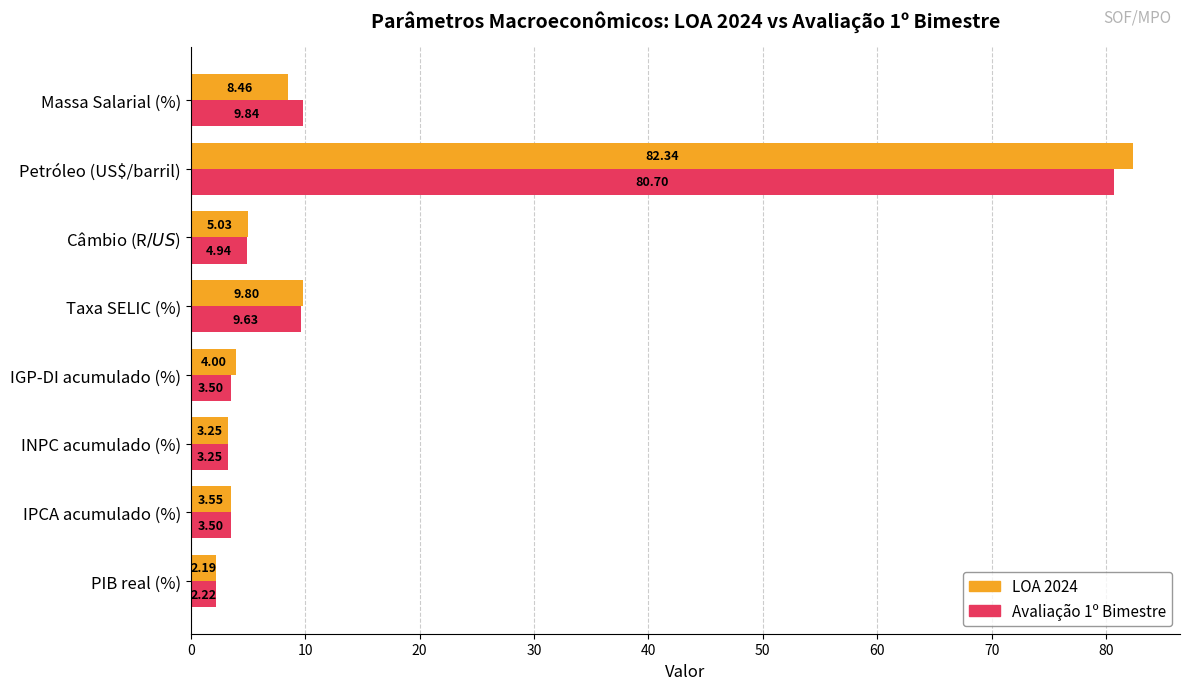

At which label does LOA 2024 reach its peak?

Petróleo (US$/barril)